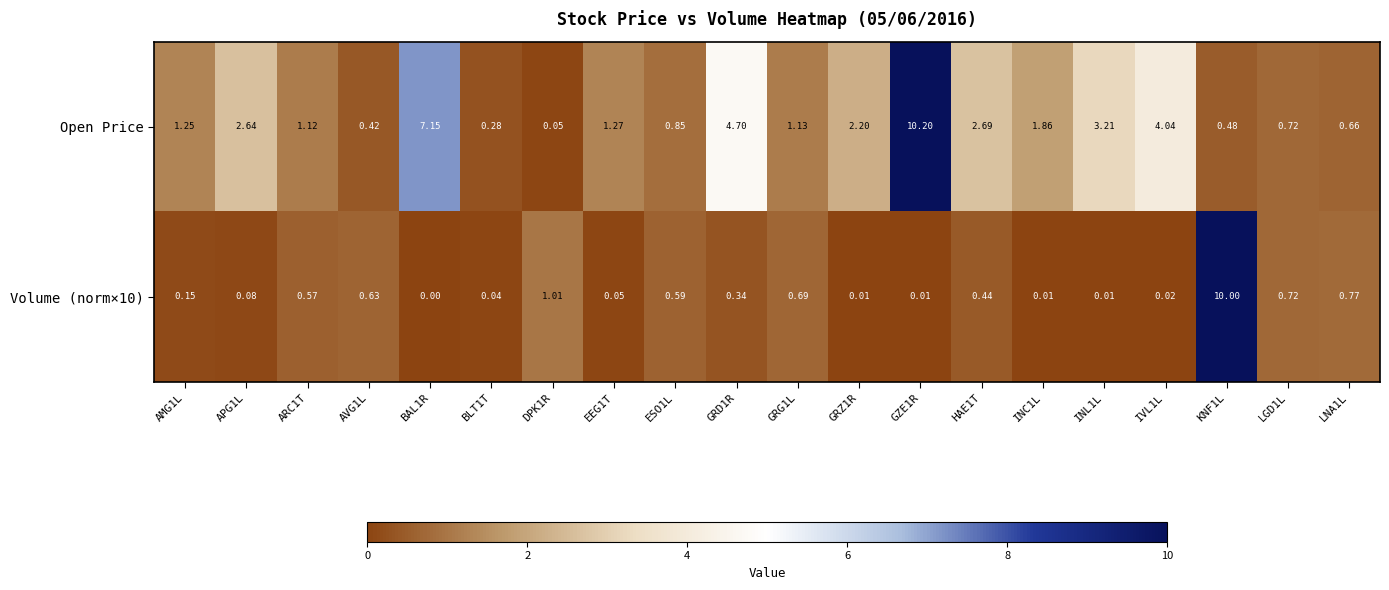

Which series has the largest range (max minus min)?

Open Price